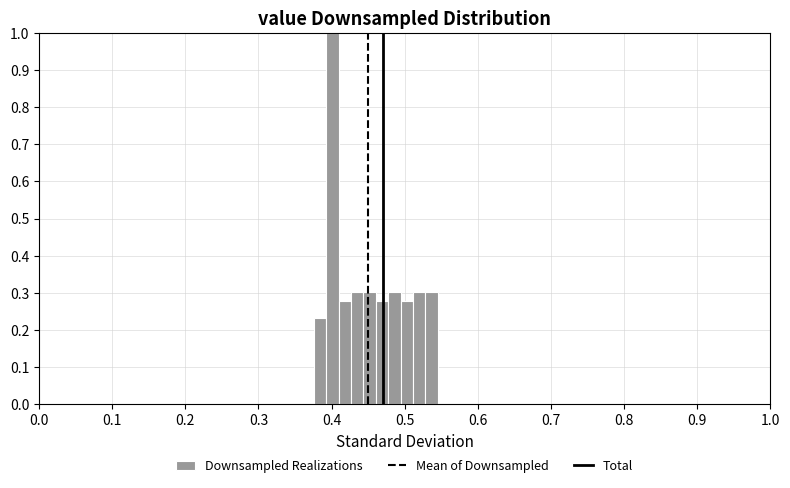

Around what value on the x-axis is the tallest bar? Give the approximate position of its centre, as read against the axis.

0.40